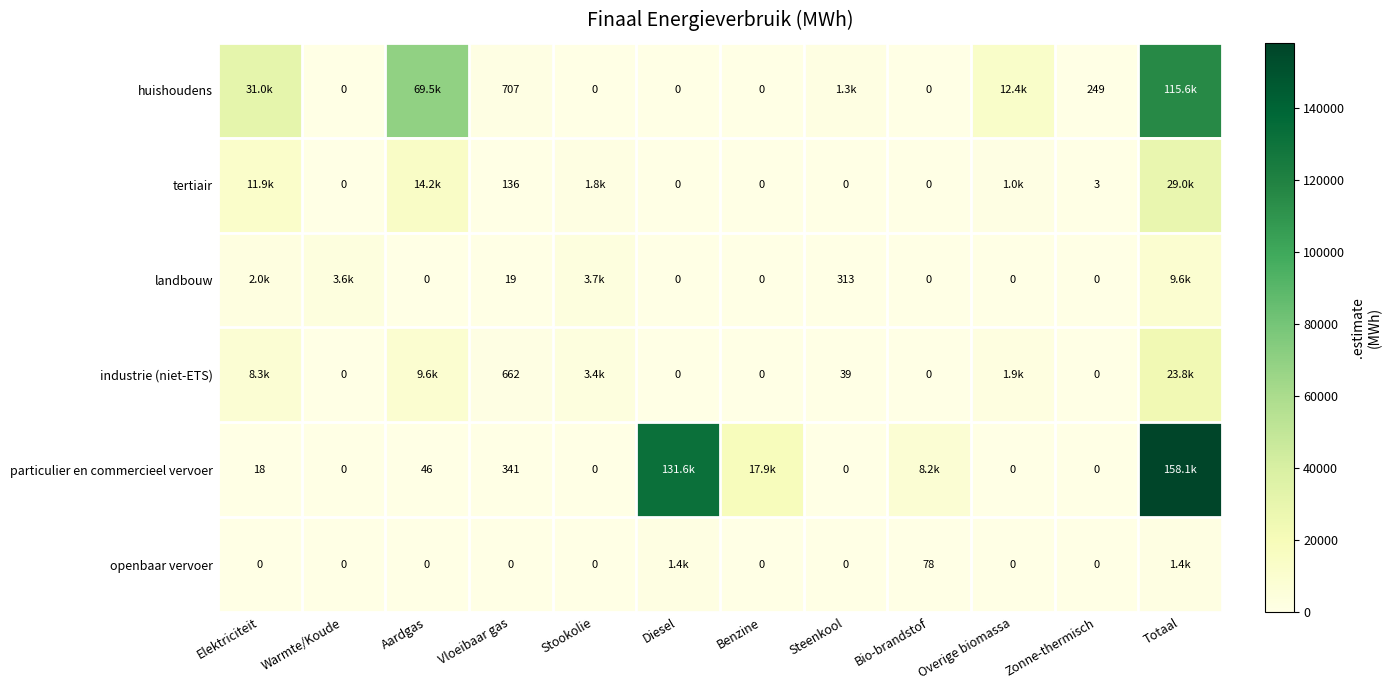

The value of openbaar vervoer at Aardgas is -576.6. True or false?

False